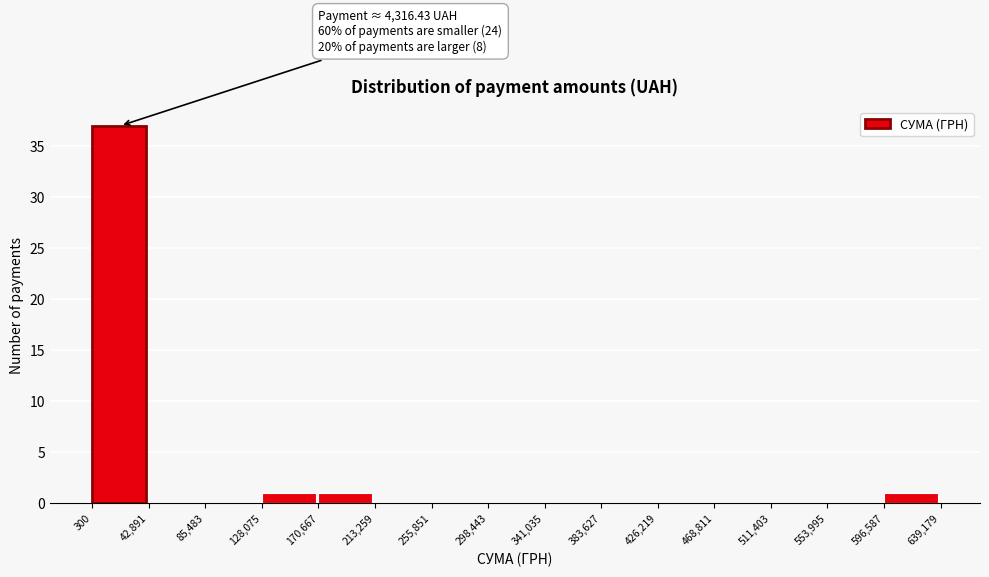

Which range on the x-axis has the tallest bar?

300 to 42,891